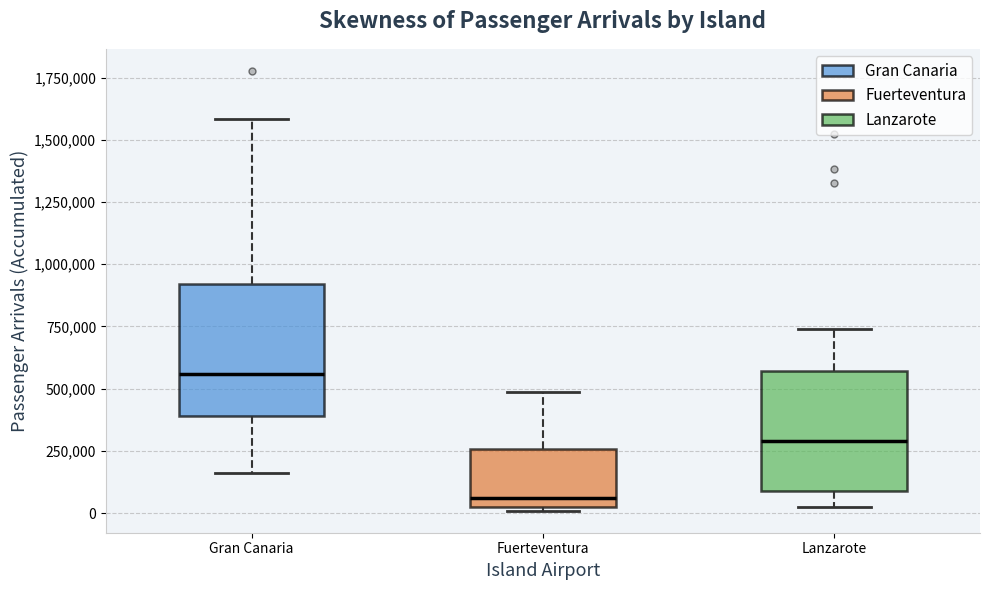

Which box has the highest median line?

Gran Canaria